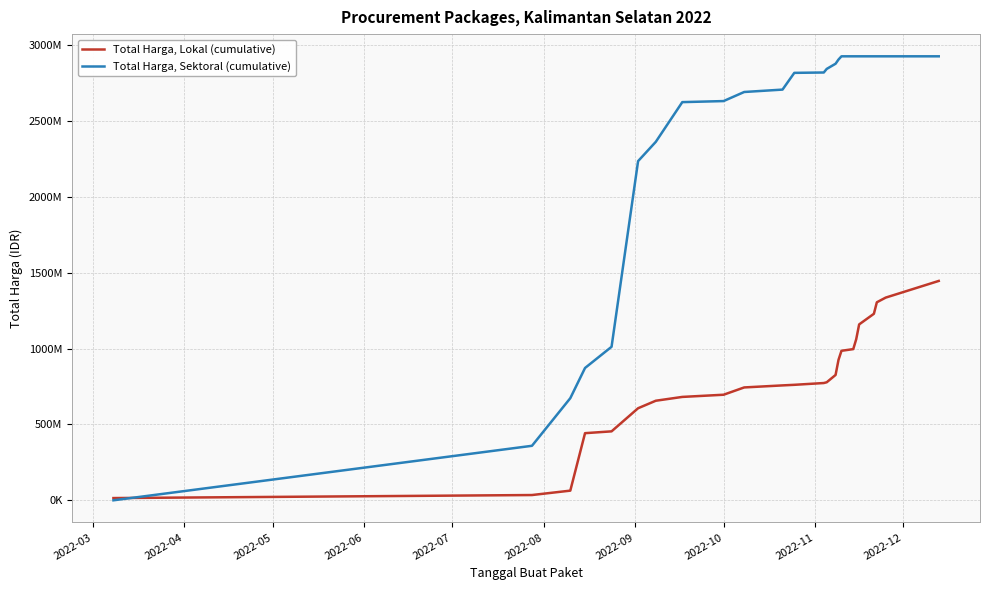

At how many categories does at least one series exceed 2646651790?

15